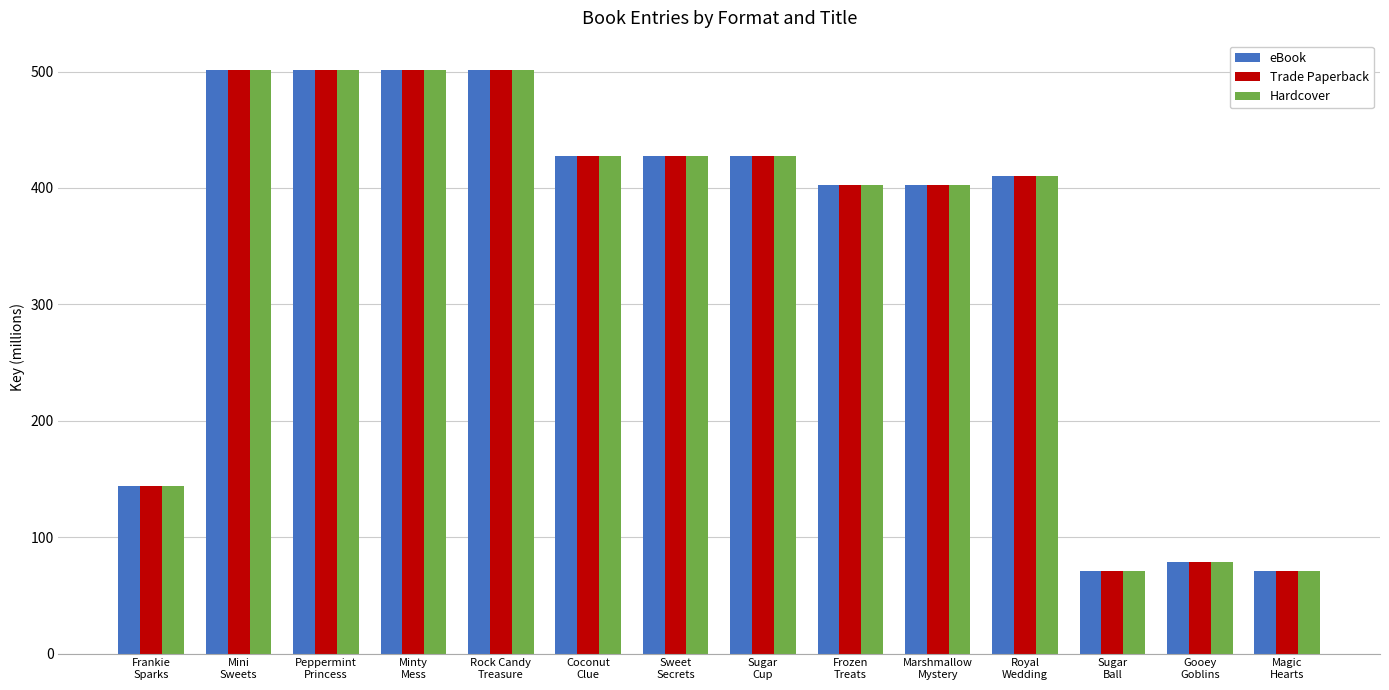

Is the value of Trade Paperback at Coconut
Clue greater than the value of eBook at Marshmallow
Mystery?

Yes